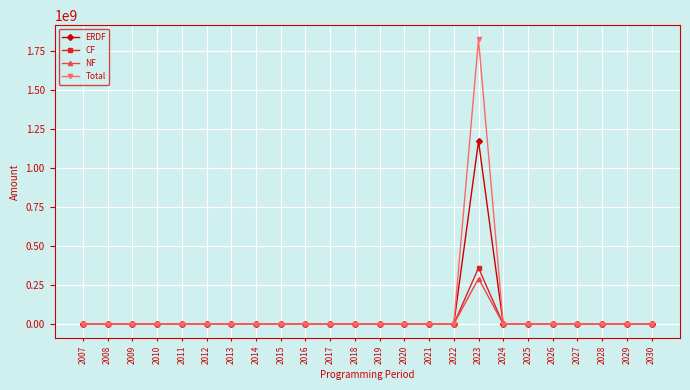

Does the chart display data point markers on the line(s)?

Yes